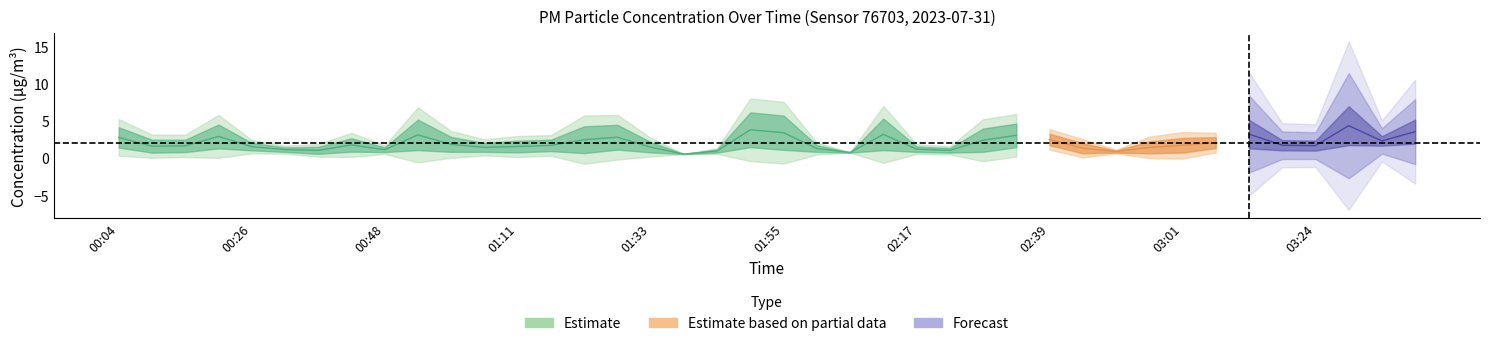

How many values in the P1 series are below 2?

11